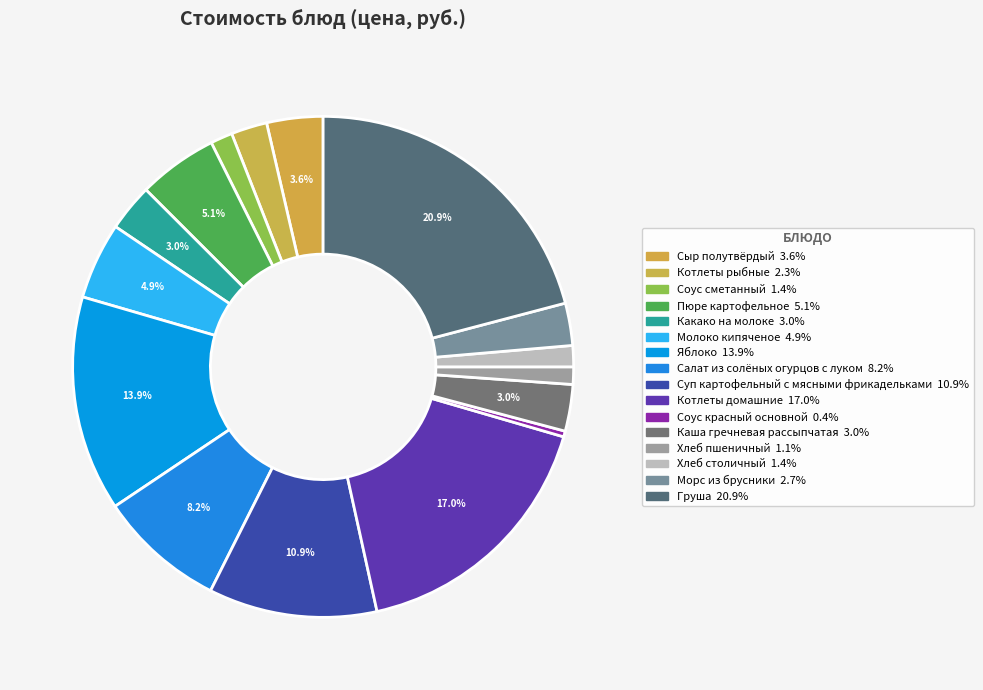

How many slices are in this pie chart?

16